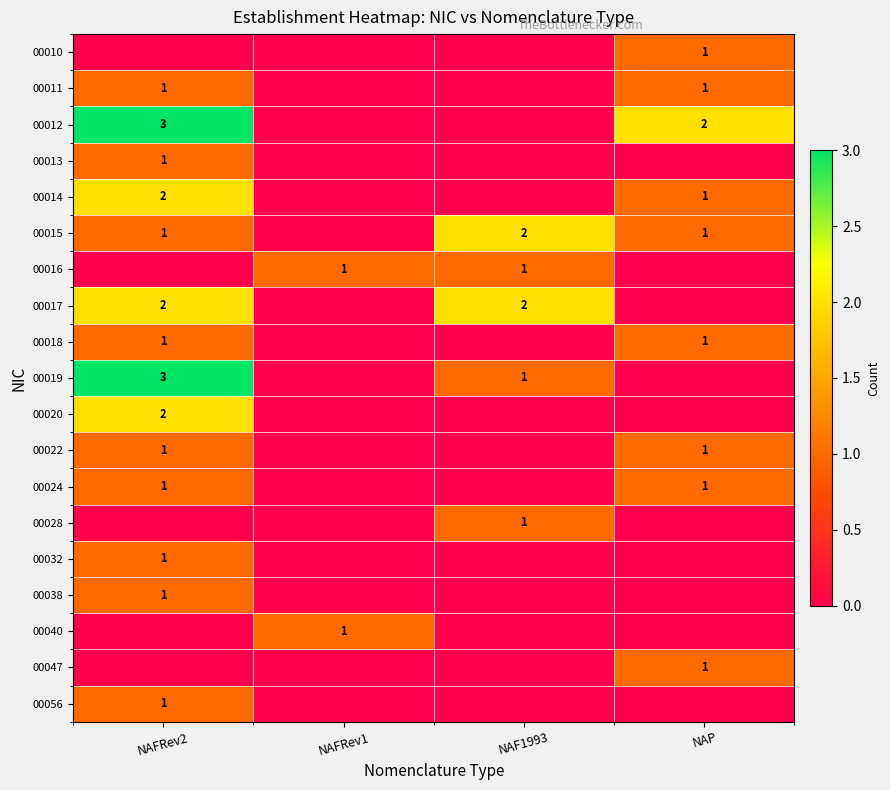

What is the greatest value displayed?

3